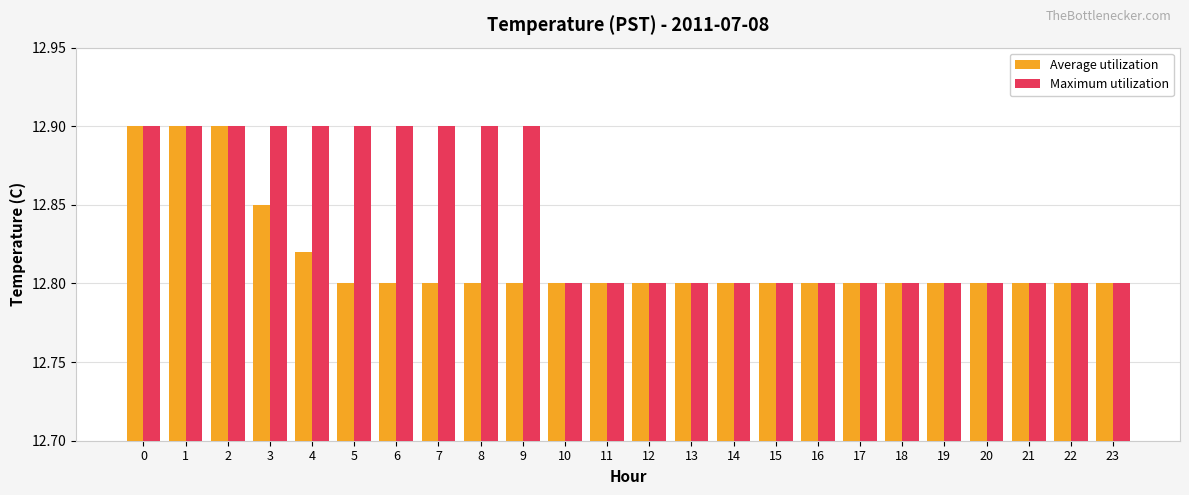

Is it true that Maximum utilization equals 12.8 at 15?

True